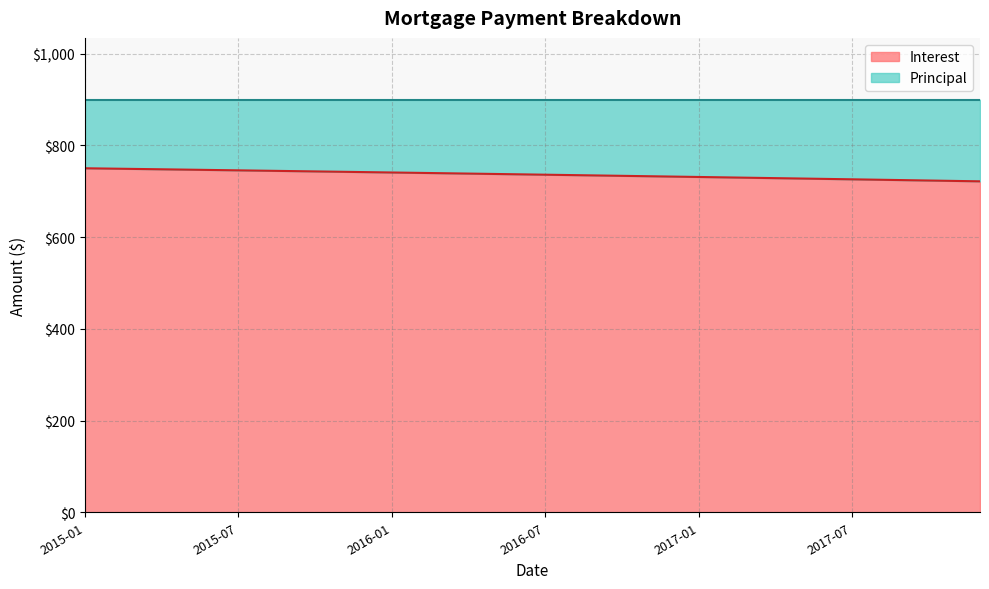

What value does the data have at 2015-04?

747.8